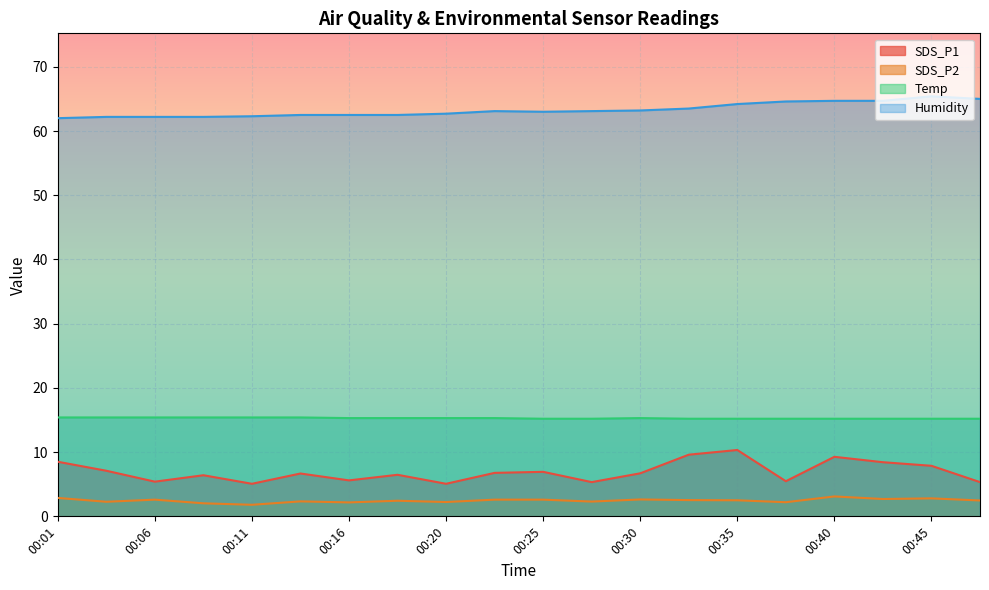

Does the chart display data point markers on the line(s)?

No